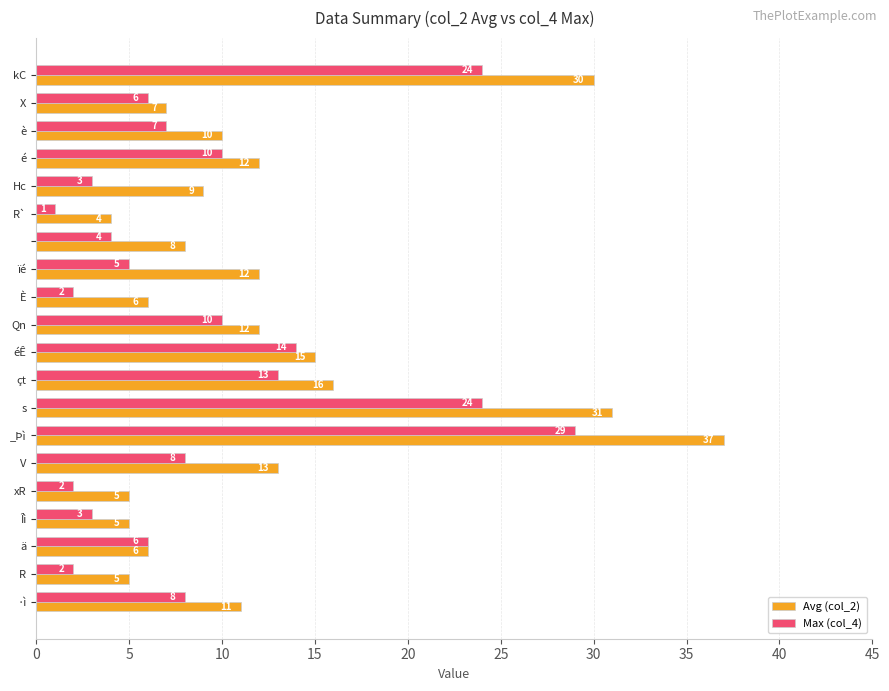

Which series has the widest spread of values?

Avg (col_2)